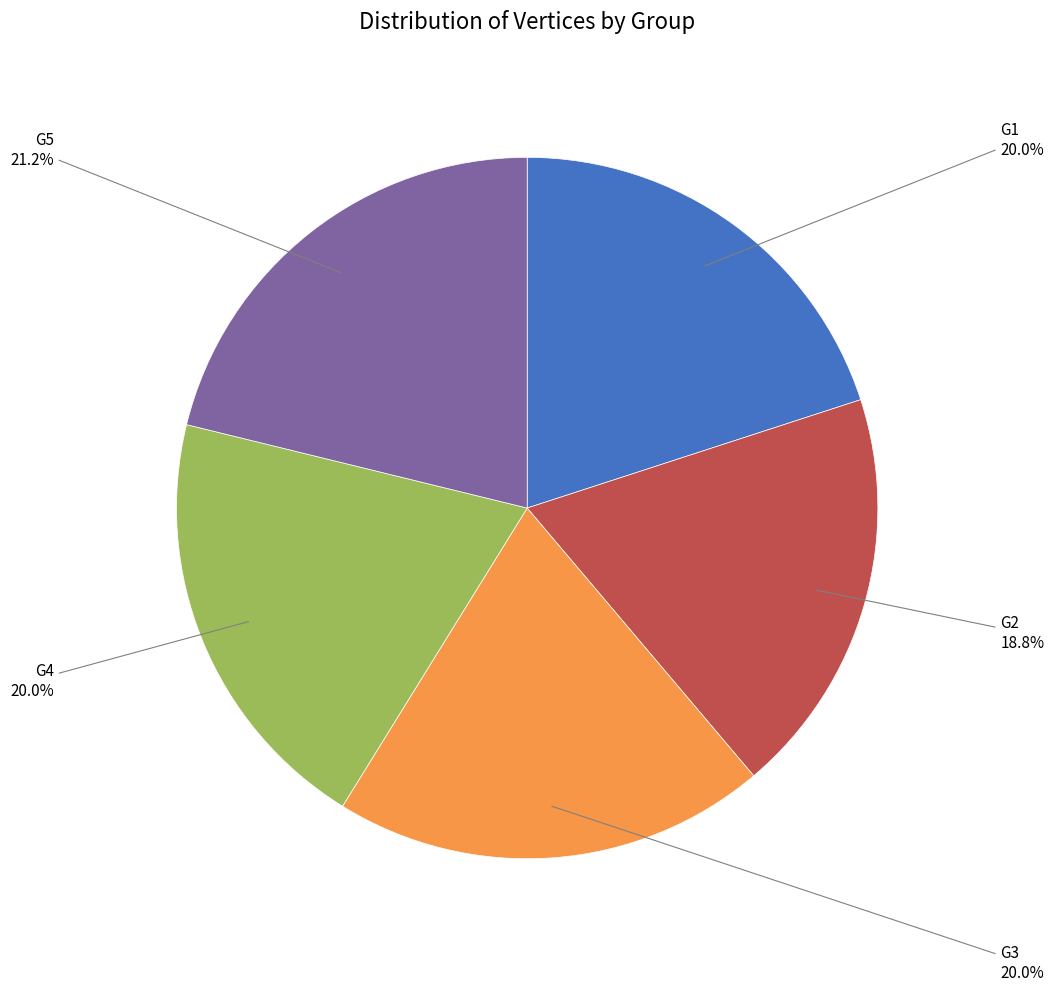

Is there a majority slice in this chart?

No